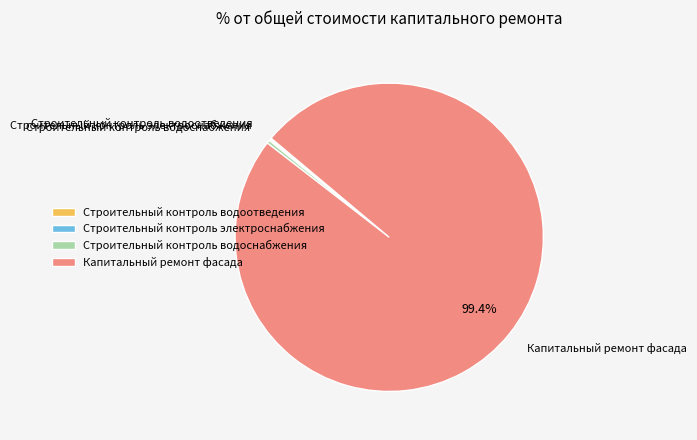

Which slice is the largest?

Капитальный ремонт фасада